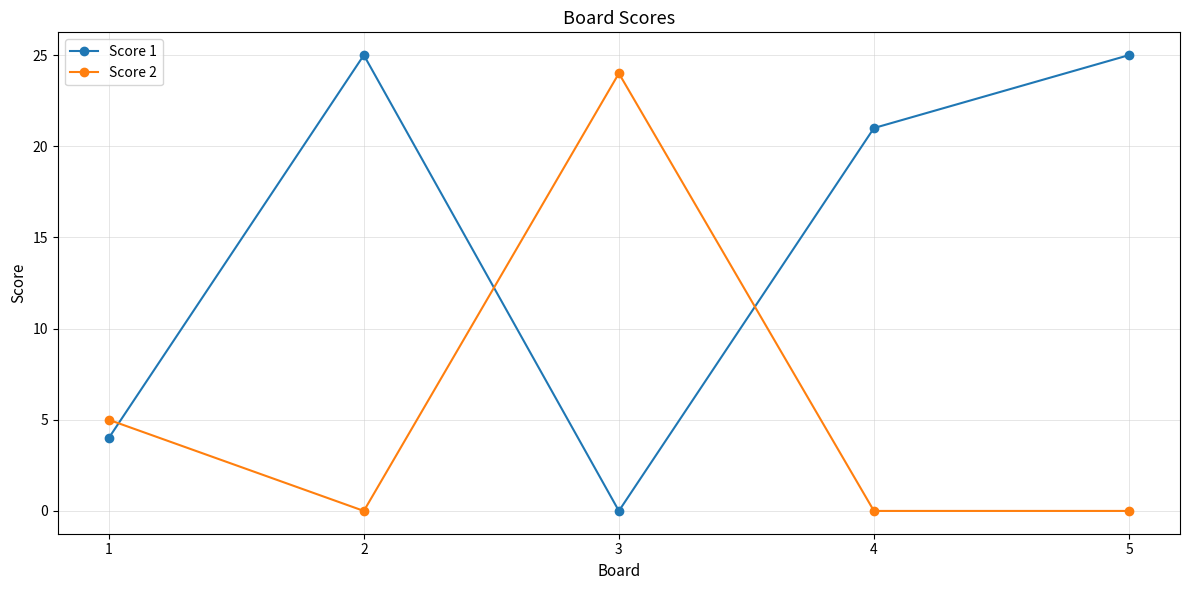

Where do Score 1 and Score 2 first cross each other?

1 and 2